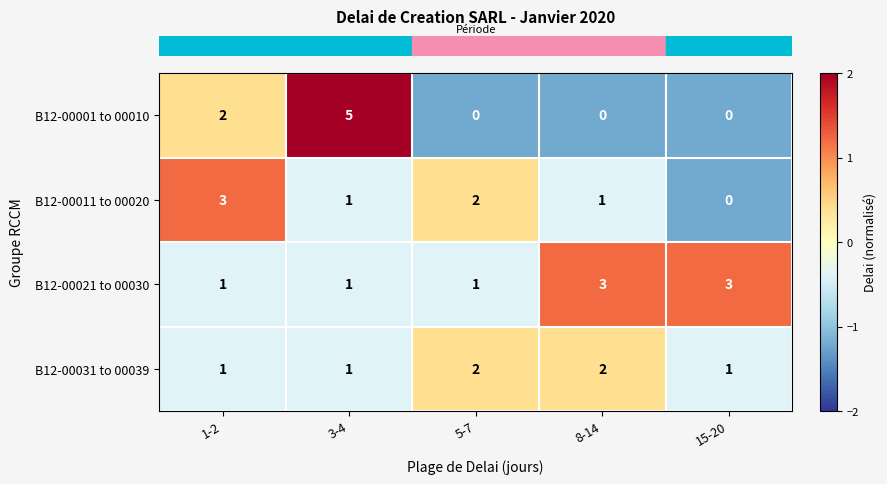

What is the difference between the highest and lowest values at 5-7?

2